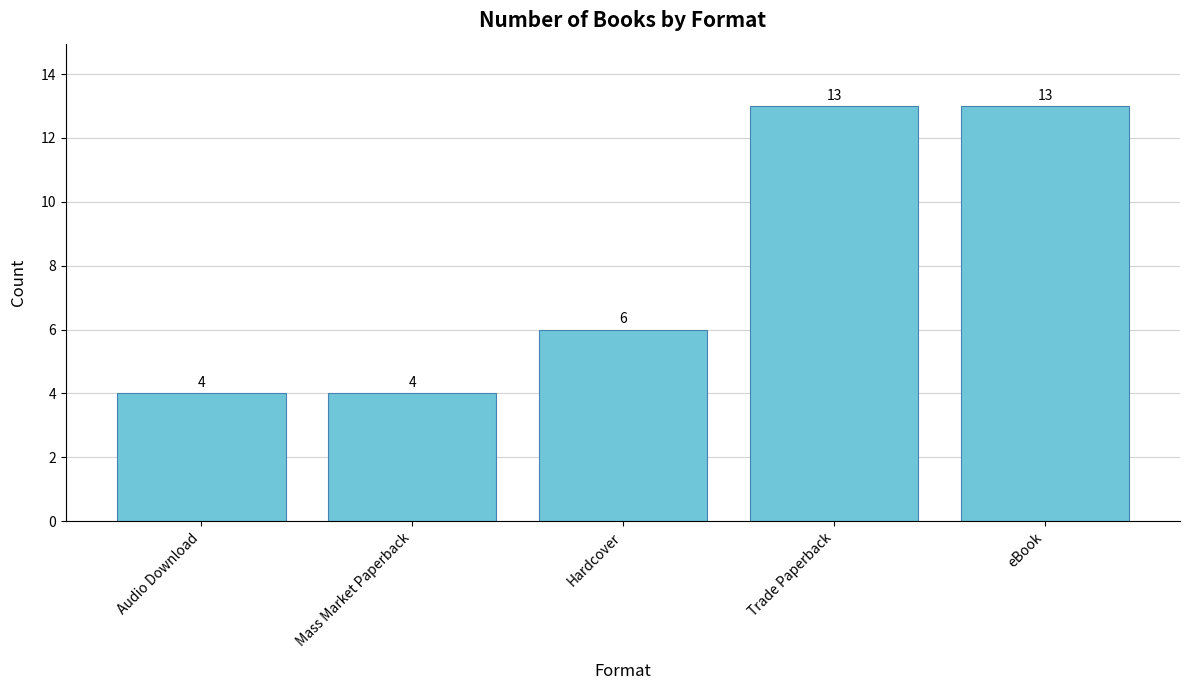

Where is the data nearest to the value 8?

Hardcover